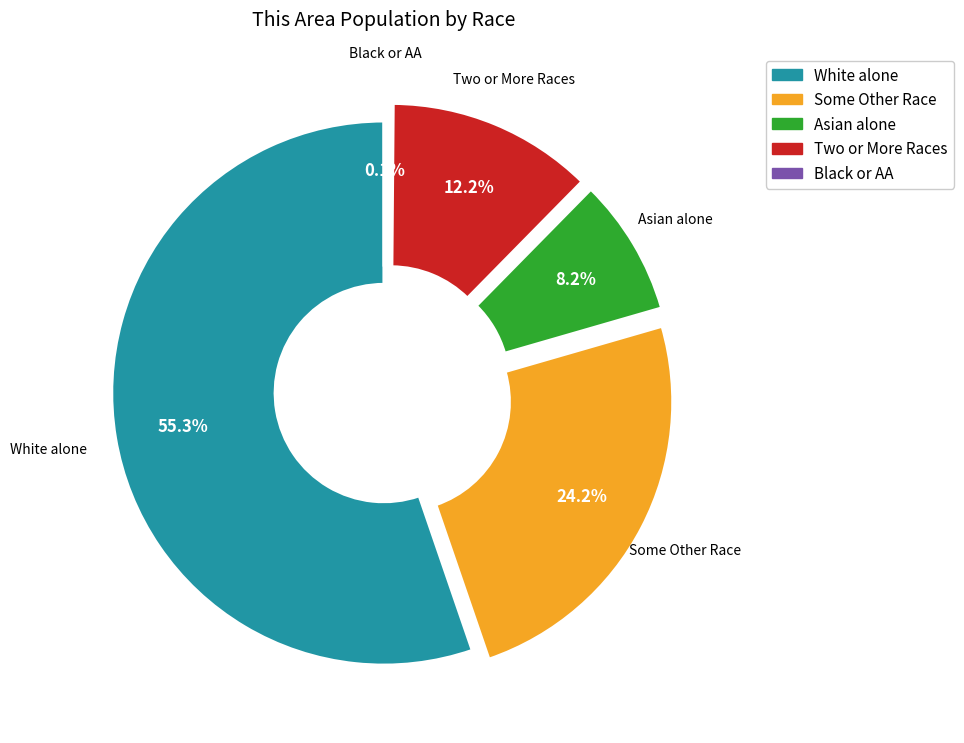

Does any single category account for the majority?

Yes